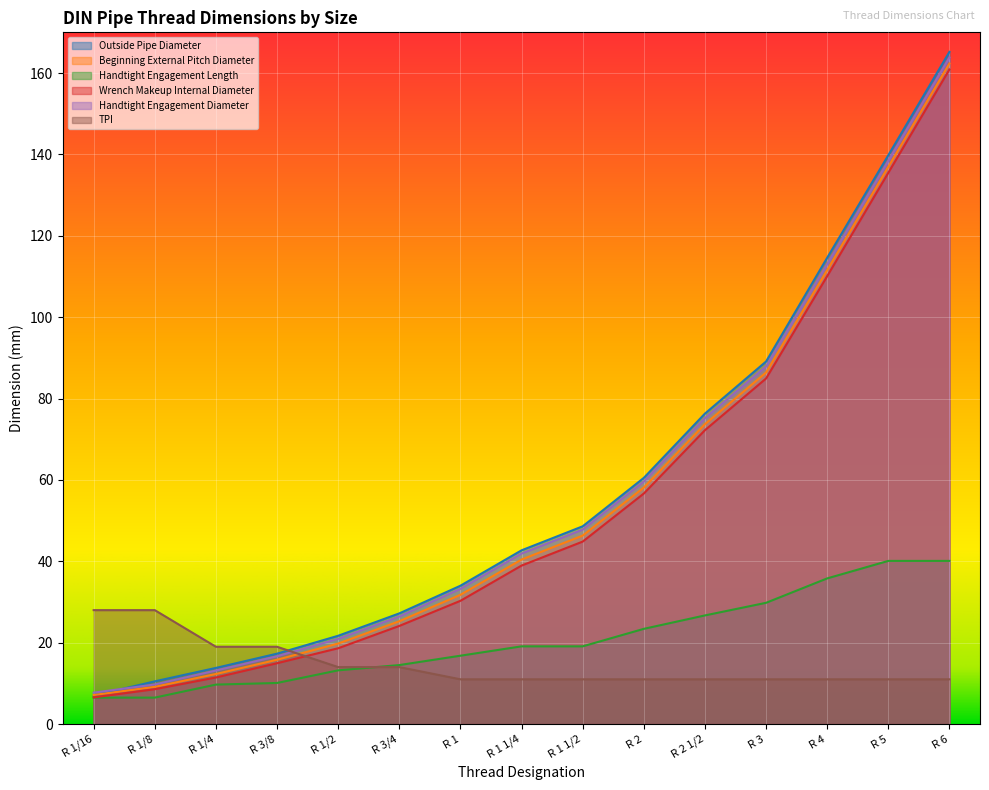

True or false: Handtight Engagement Length and Wrench Makeup Internal Diameter cross at least once.

False